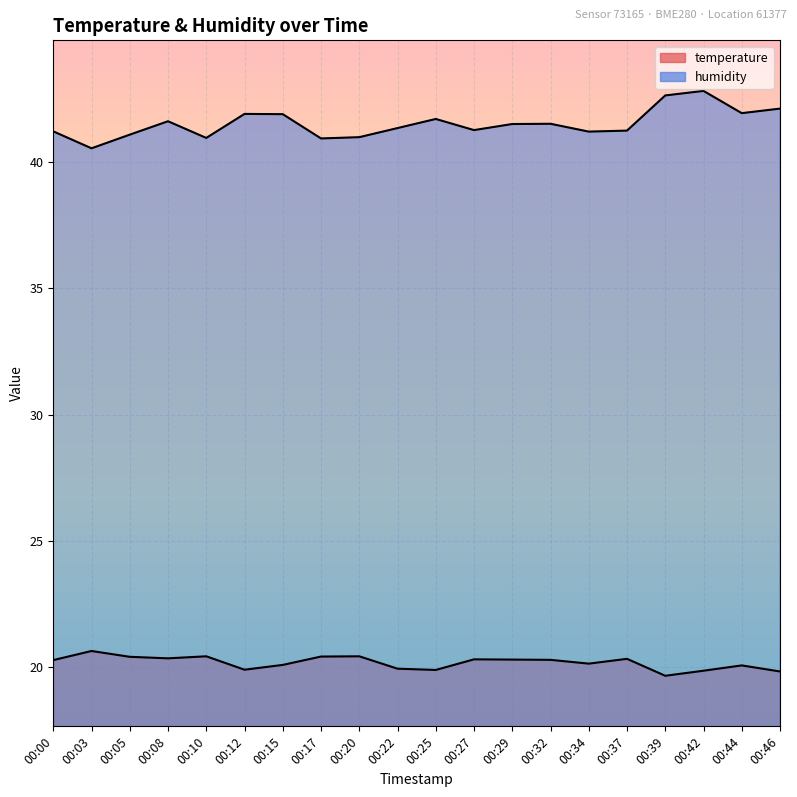

True or false: humidity and temperature intersect in this chart.

False